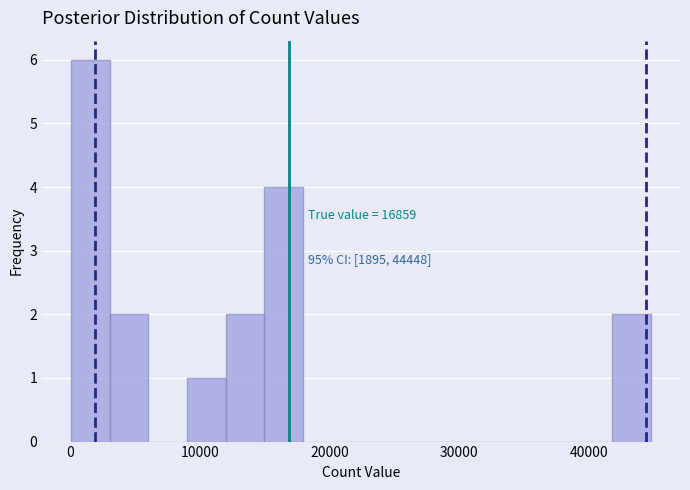

Around what value on the x-axis is the tallest bar? Give the approximate position of its centre, as read against the axis.

2000